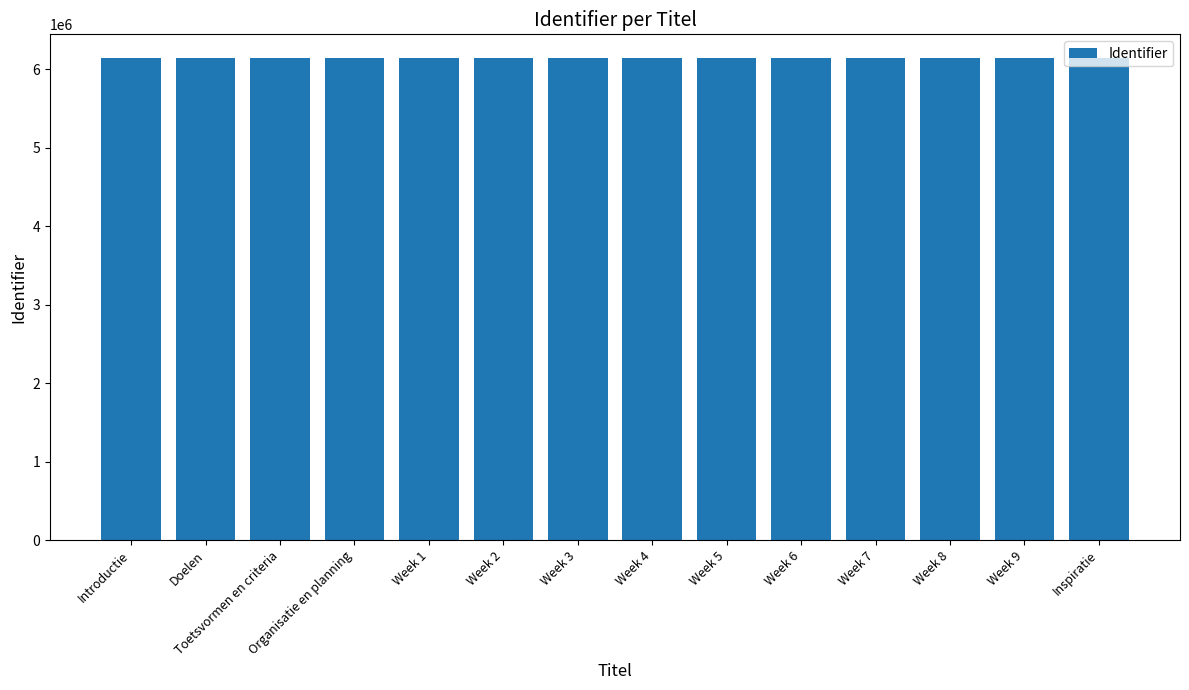

The value at Week 7 is 6136811. True or false?

True